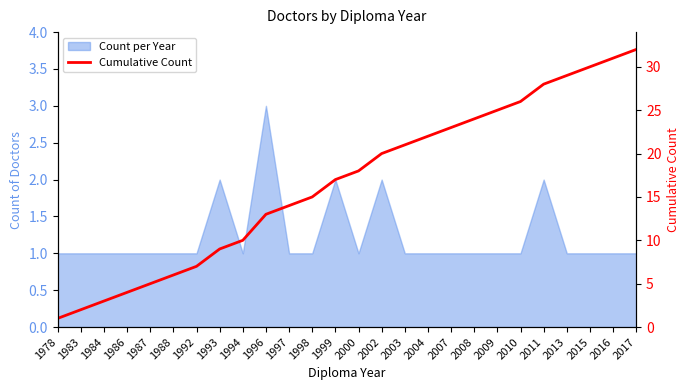

What is the value of the 6th point from the left?

6